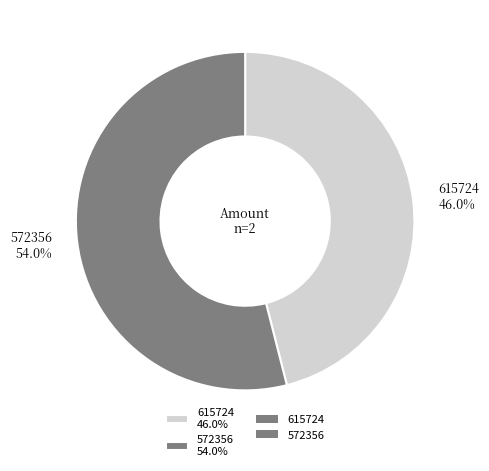

Which slice is the largest?

572356